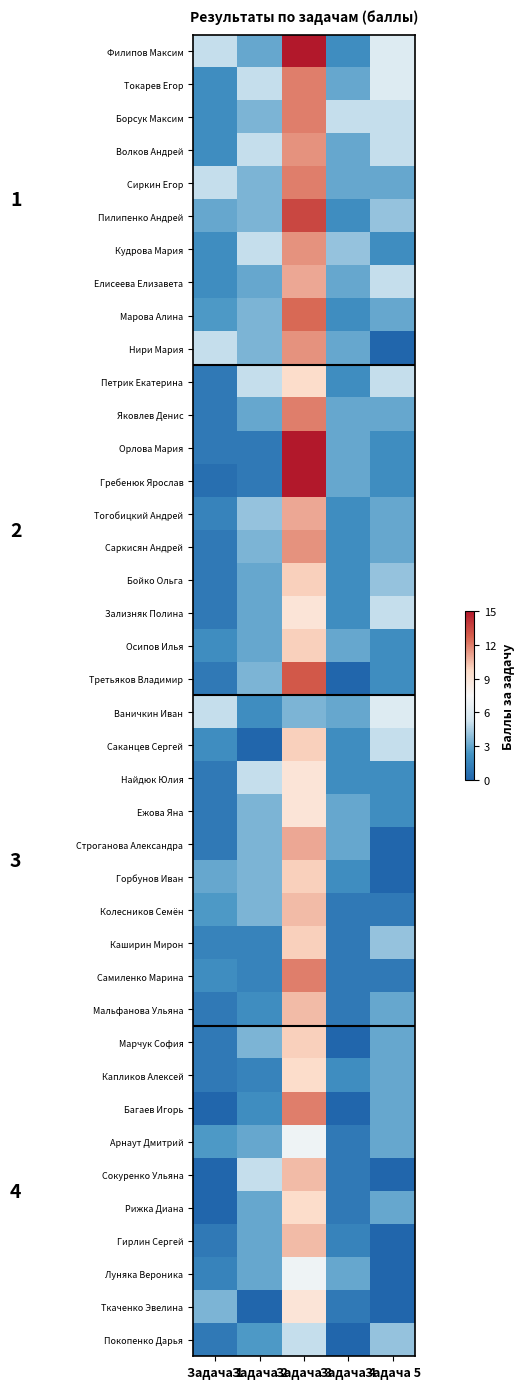

What is the difference between the highest and lowest values at Задача 3?

11.5